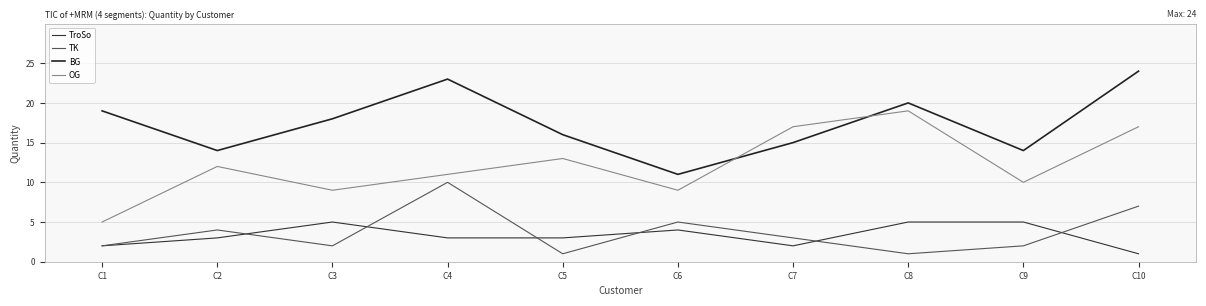

Is the value of TK at C3 greater than the value of OG at C3?

No